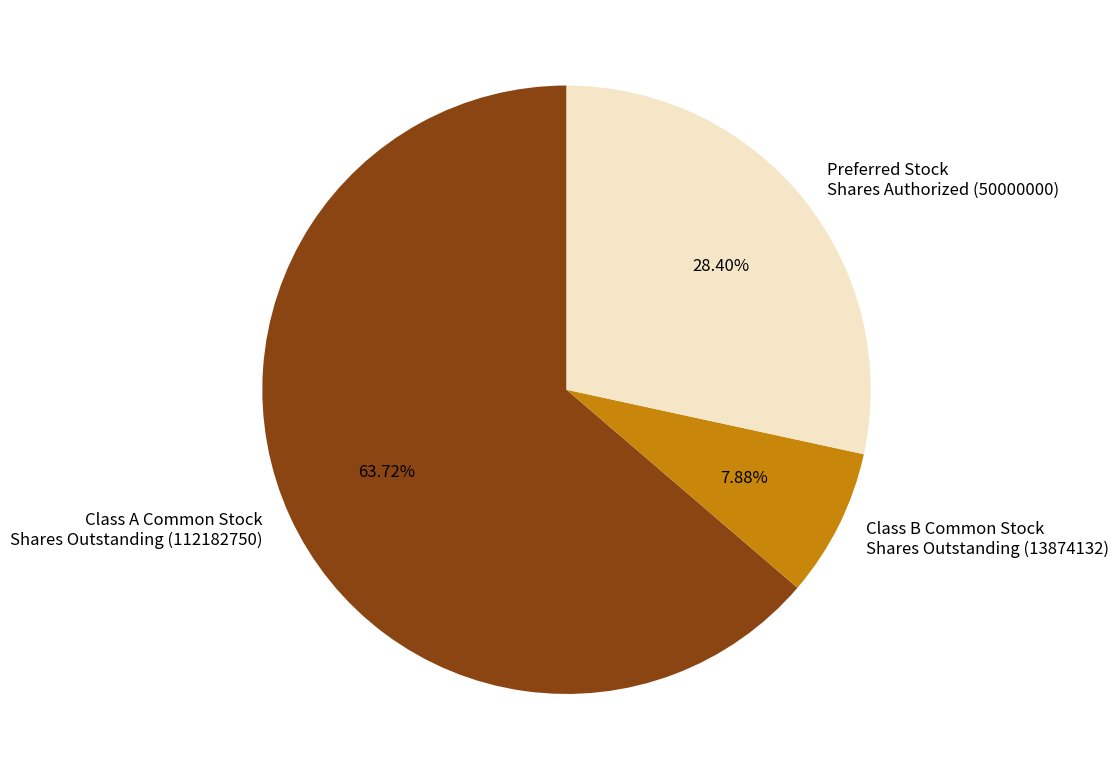

Is the sum of Preferred Stock Shares Authorized (50000000) and Class A Common Stock Shares Outstanding (112182750) greater than half?

Yes